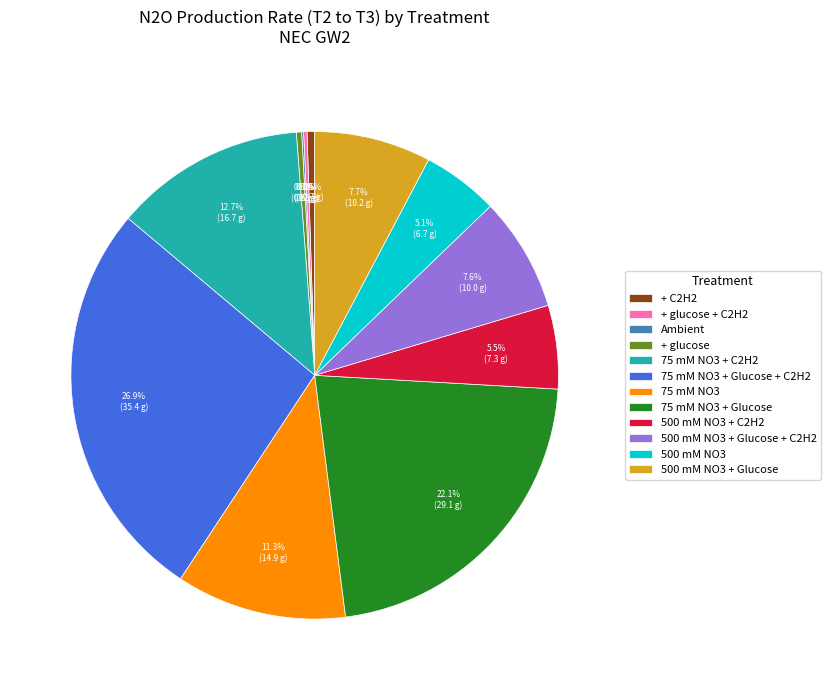

The 500 mM NO3 + Glucose slice represents 1% of the pie. True or false?

False